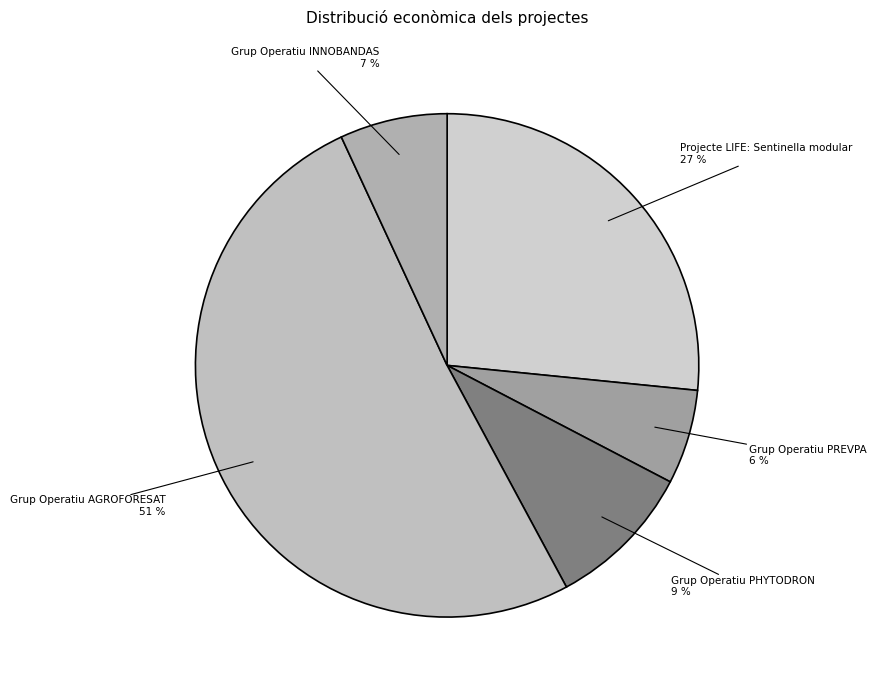

To the nearest percent, what is the difference between the Grup Operatiu AGROFORESAT and Grup Operatiu INNOBANDAS slice percentages?

44%